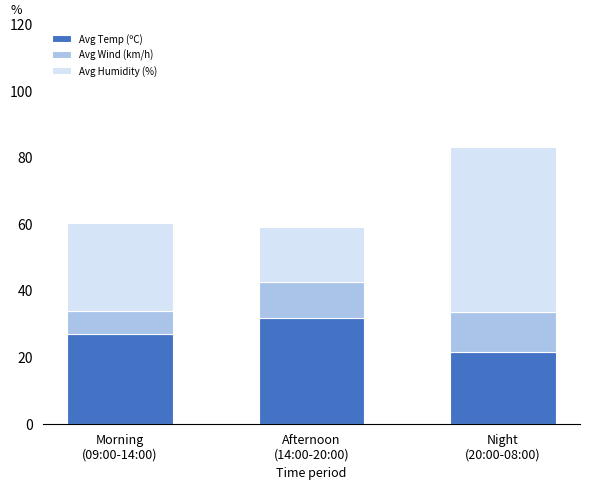

What is the difference between the second highest and minimum values in the Avg Temp (ºC) series?

5.4